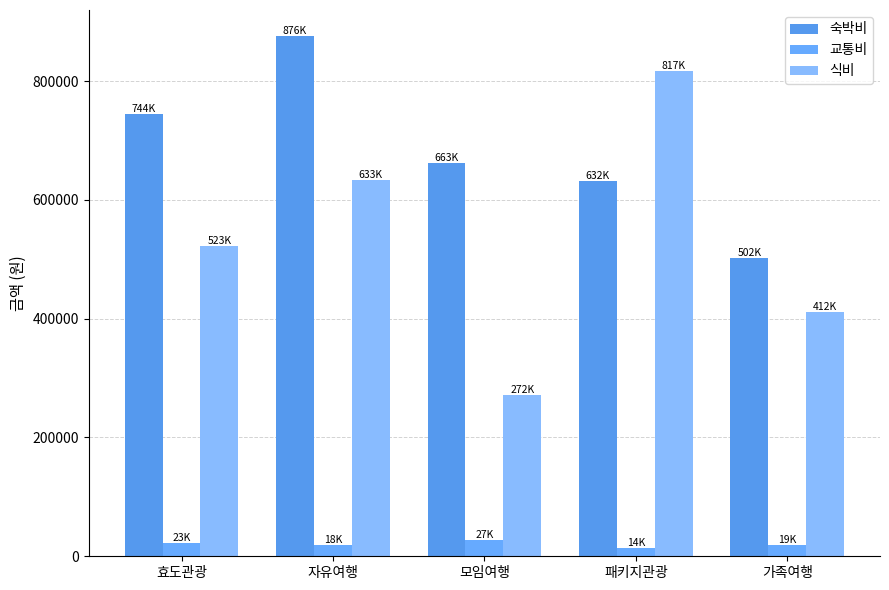

Rank the series by their average value, from lowest to highest.

교통비, 식비, 숙박비